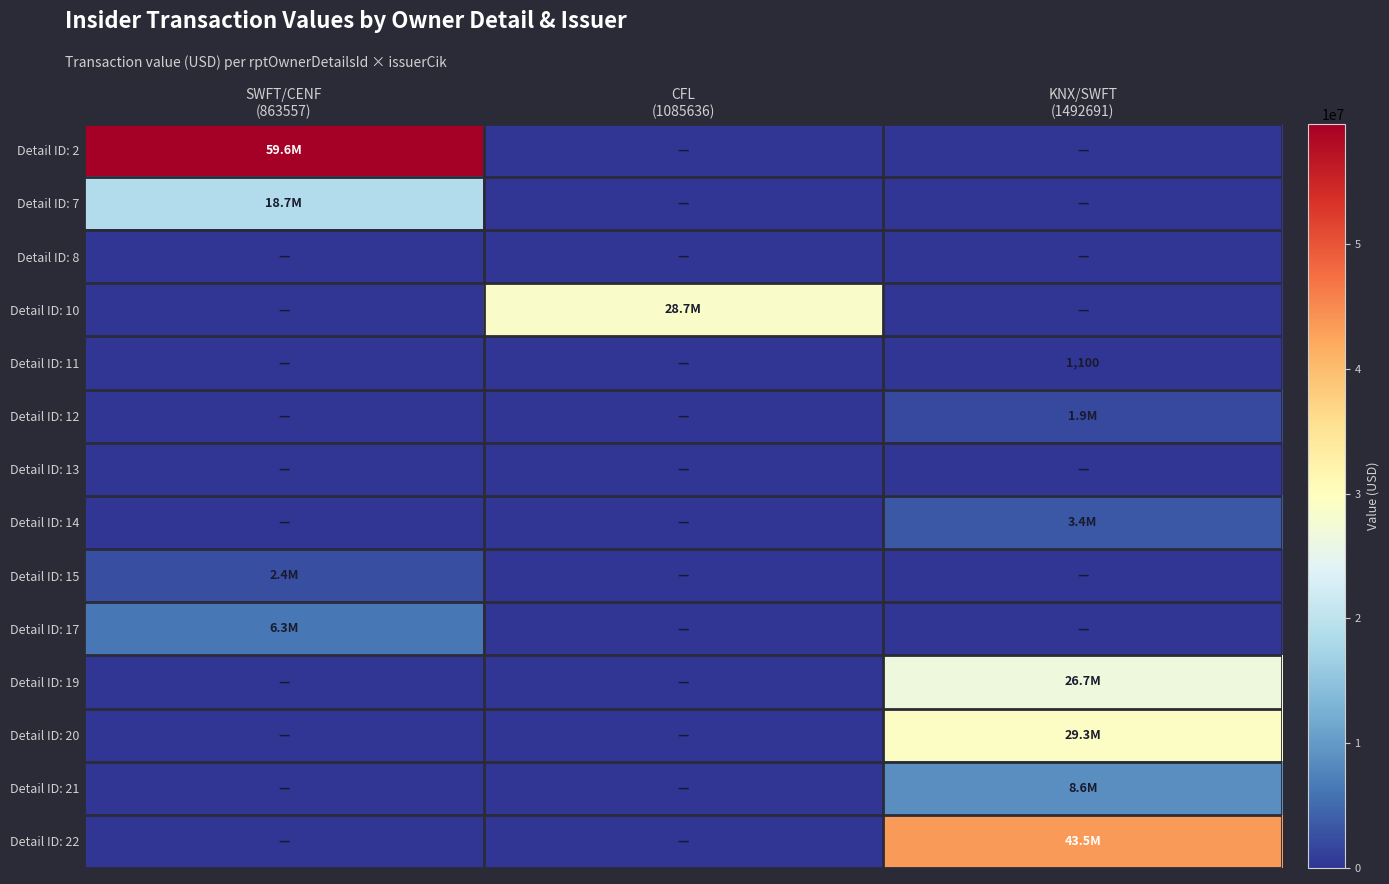

What is the sum of all Detail ID: 12 values?

1935724